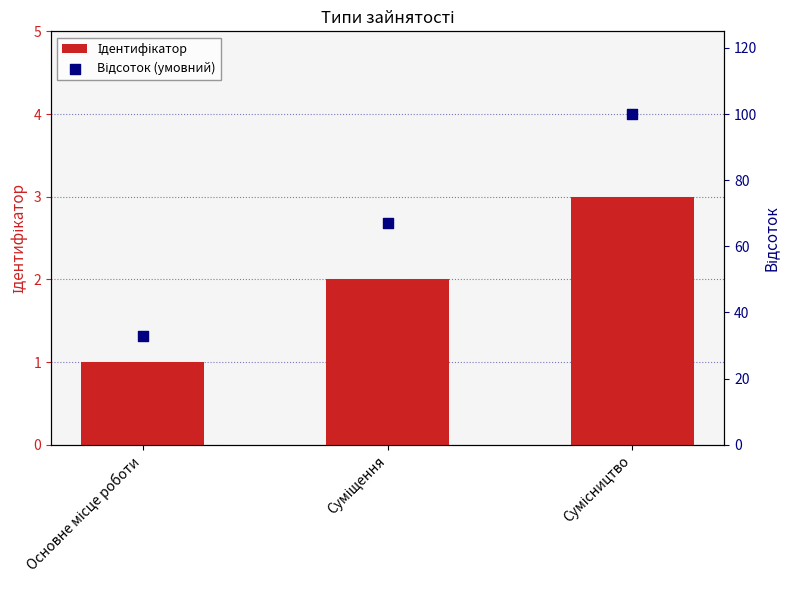

What are all the series names shown in the legend?

Ідентифікатор, Відсоток (умовний)